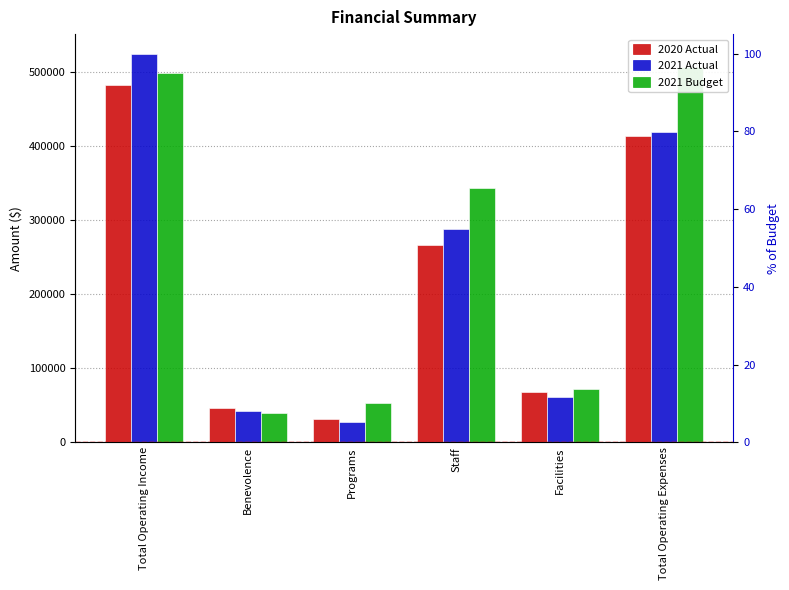

What are all the series names shown in the legend?

2020 Actual, 2021 Actual, 2021 Budget